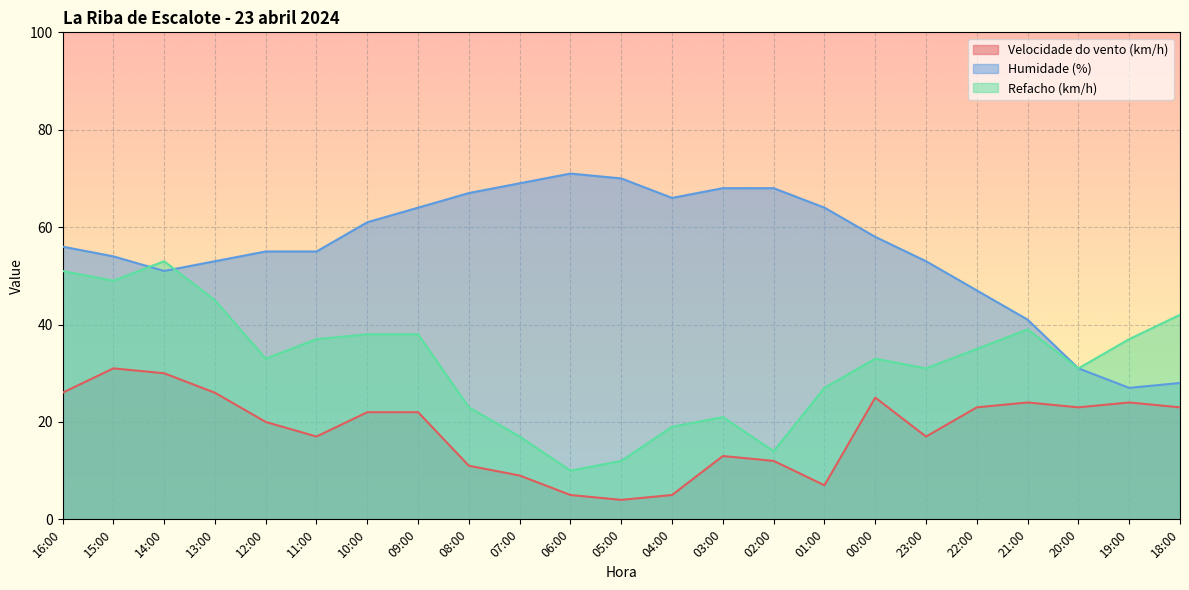

What is the average value of the Humidade (%) series?

56